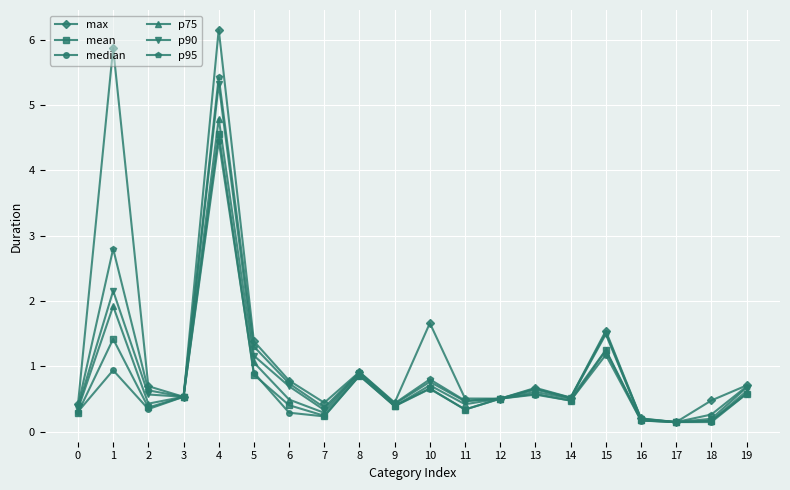

What value does the p95 series have at 4?

5.4